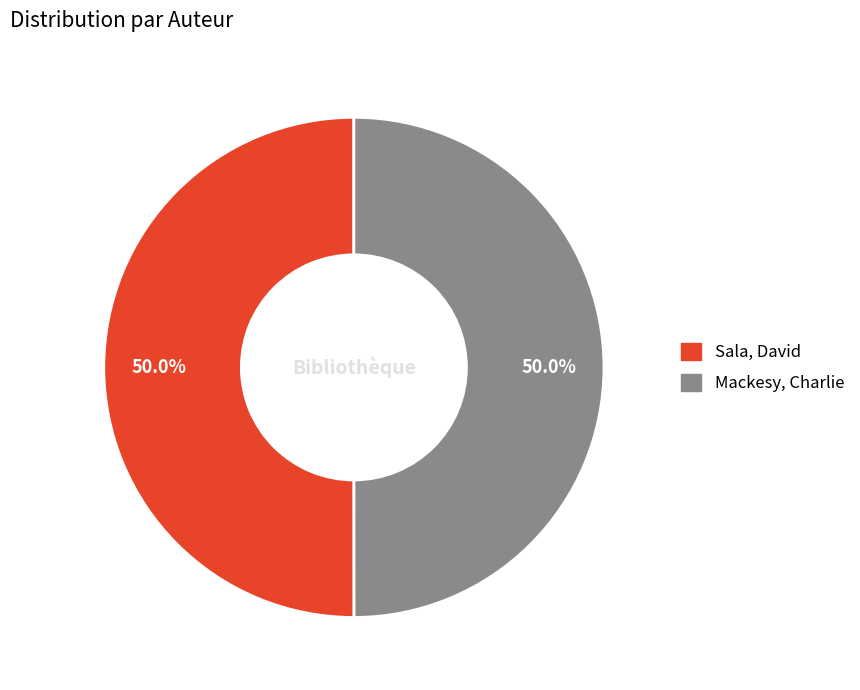

Approximately how many times larger is the value at Mackesy, Charlie compared to Sala, David?

1.0